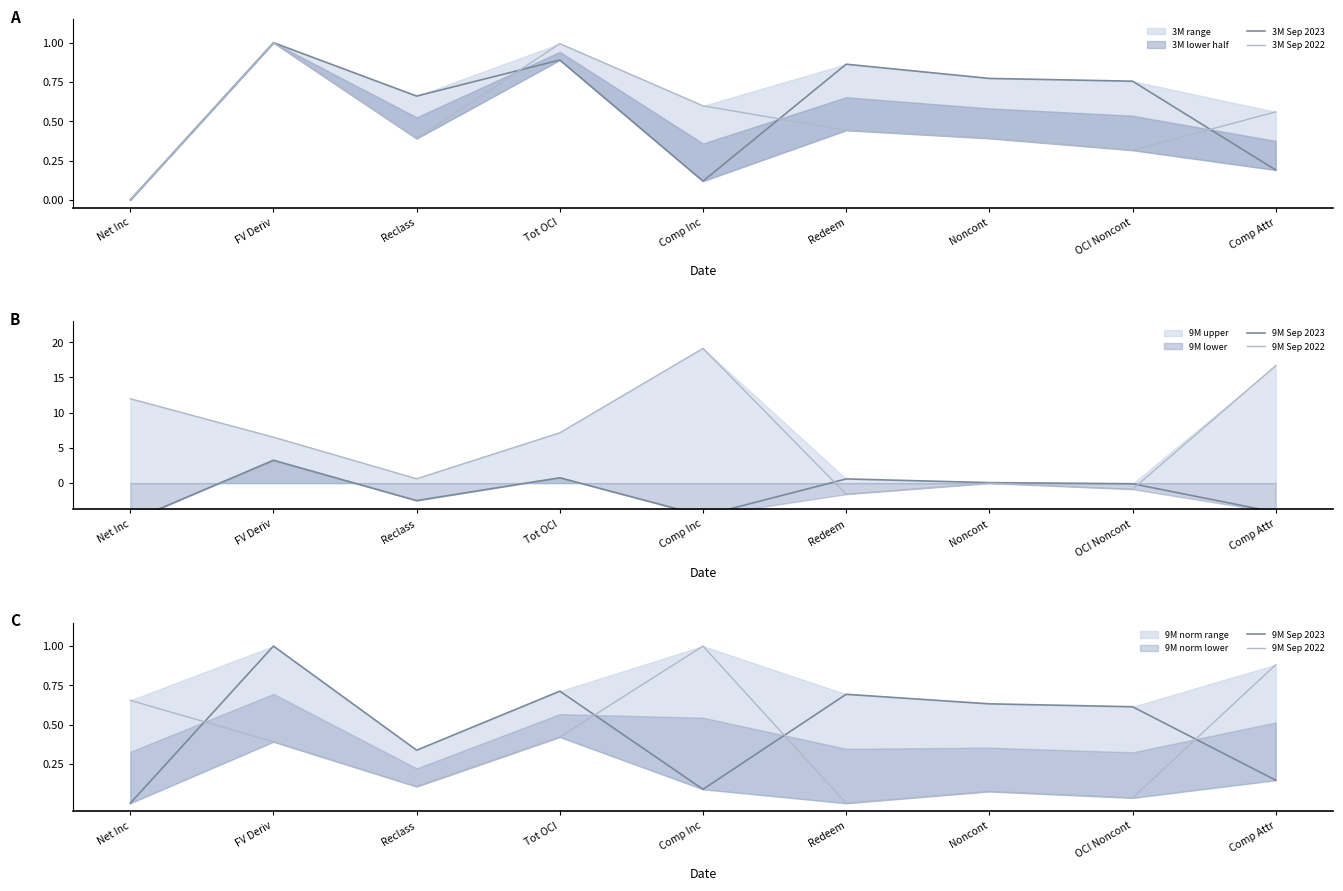

What is the label of the 8th point from the right?

FV Deriv